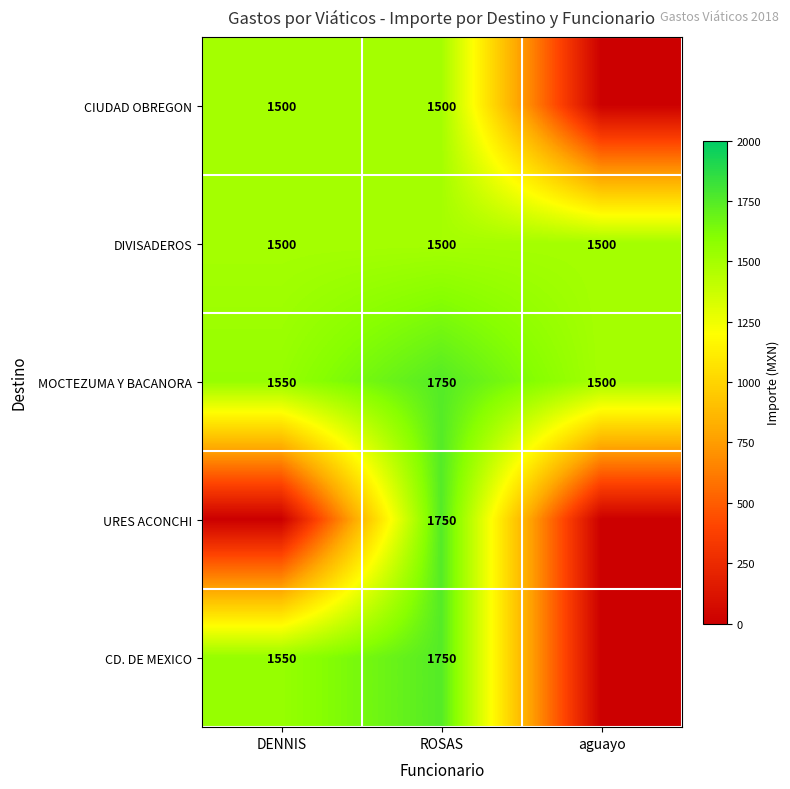

Read the DIVISADEROS value at ROSAS.

1500